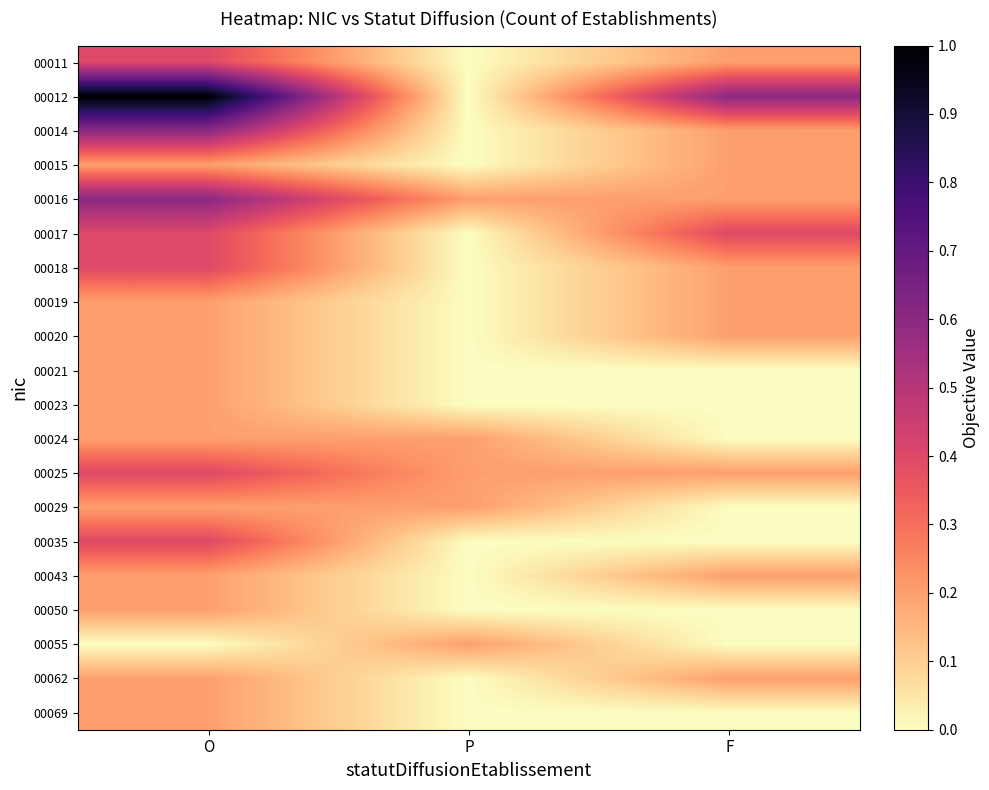

At which category is the sum across all series the highest?

O